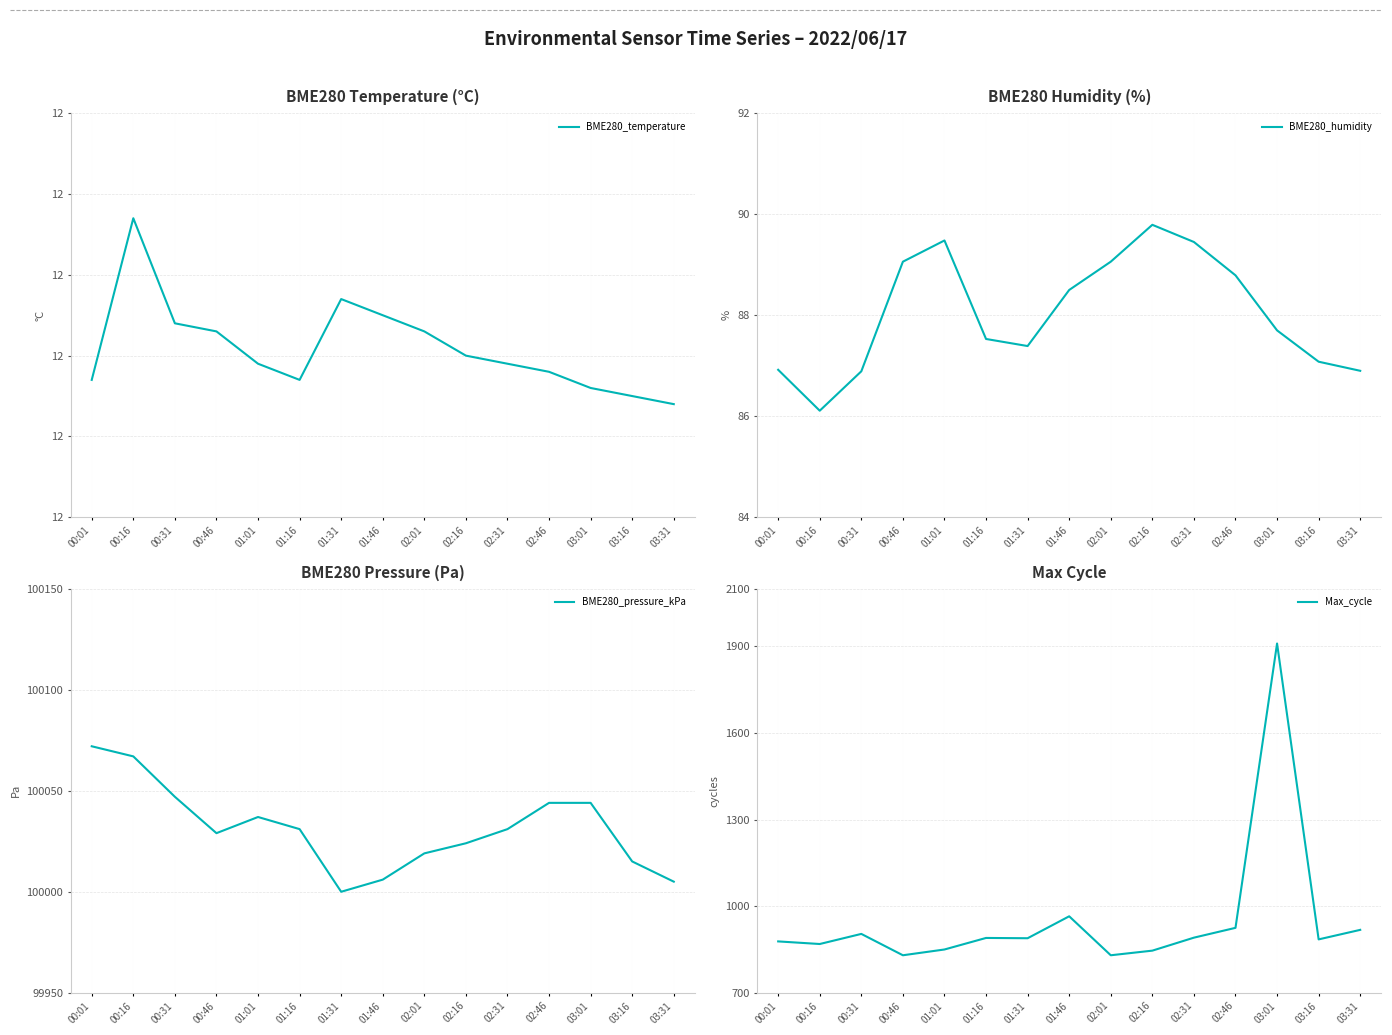

Rank the categories by Max_cycle value from lowest to highest.

00:46, 02:01, 02:16, 01:01, 00:16, 00:01, 03:16, 01:31, 01:16, 02:31, 00:31, 03:31, 02:46, 01:46, 03:01